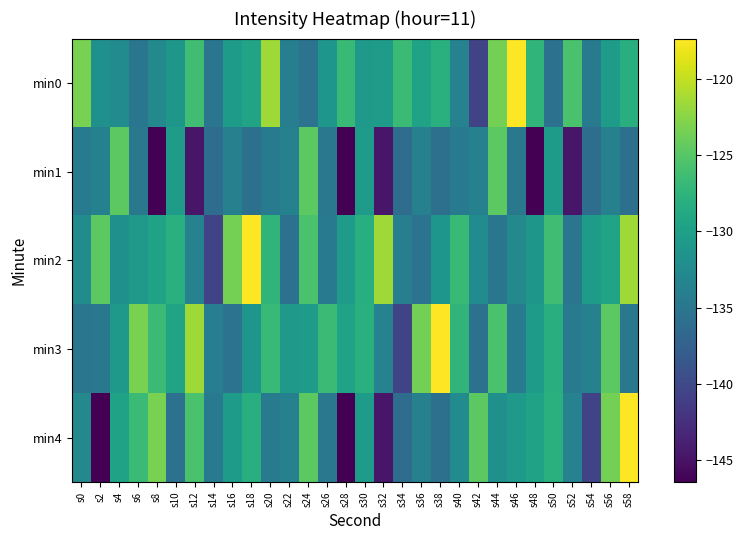

Reading left to right, list all the values displayed in this chart.

min0: s0=-123.2	s2=-131.9	s4=-132.4	s6=-135.0	s8=-132.7	s10=-131.0	s12=-126.2	s14=-135.1	s16=-130.5	s18=-129.4	s20=-121.5	s22=-134.0	s24=-135.4	s26=-131.2	s28=-126.7	s30=-130.8	s32=-130.5	s34=-126.6	s36=-129.6	s38=-127.9	s40=-133.5	s42=-140.4	s44=-123.4	s46=-117.4	s48=-127.4	s50=-135.5	s52=-125.8	s54=-134.5	s56=-130.5	s58=-128.1
min1: s0=-134.5	s2=-133.7	s4=-124.7	s6=-134.8	s8=-146.4	s10=-130.5	s12=-144.7	s14=-136.1	s16=-133.8	s18=-135.7	s20=-134.5	s22=-133.7	s24=-124.7	s26=-134.8	s28=-146.4	s30=-130.5	s32=-144.7	s34=-136.1	s36=-133.8	s38=-135.7	s40=-134.5	s42=-133.7	s44=-124.7	s46=-134.8	s48=-146.4	s50=-130.5	s52=-144.7	s54=-136.1	s56=-133.8	s58=-135.7
min2: s0=-132.4	s2=-124.7	s4=-131.9	s6=-130.8	s8=-129.6	s10=-127.9	s12=-133.5	s14=-140.4	s16=-123.4	s18=-117.4	s20=-127.4	s22=-135.5	s24=-125.8	s26=-134.5	s28=-130.5	s30=-128.1	s32=-121.5	s34=-134.0	s36=-135.4	s38=-131.2	s40=-126.7	s42=-132.4	s44=-135.0	s46=-132.7	s48=-131.0	s50=-126.2	s52=-135.1	s54=-130.5	s56=-129.4	s58=-121.5
min3: s0=-135.0	s2=-134.8	s4=-130.8	s6=-123.2	s8=-126.6	s10=-129.4	s12=-121.5	s14=-134.0	s16=-135.4	s18=-131.2	s20=-126.7	s22=-130.8	s24=-130.5	s26=-126.6	s28=-129.6	s30=-127.9	s32=-133.5	s34=-140.4	s36=-123.4	s38=-117.4	s40=-127.4	s42=-135.5	s44=-125.8	s46=-134.5	s48=-130.5	s50=-128.1	s52=-134.5	s54=-133.7	s56=-124.7	s58=-134.8
min4: s0=-132.7	s2=-146.4	s4=-129.6	s6=-126.6	s8=-123.2	s10=-135.5	s12=-125.8	s14=-134.5	s16=-130.5	s18=-128.1	s20=-134.5	s22=-133.7	s24=-124.7	s26=-134.8	s28=-146.4	s30=-130.5	s32=-144.7	s34=-136.1	s36=-133.8	s38=-135.7	s40=-132.4	s42=-124.7	s44=-131.9	s46=-130.8	s48=-129.6	s50=-127.9	s52=-133.5	s54=-140.4	s56=-123.4	s58=-117.4